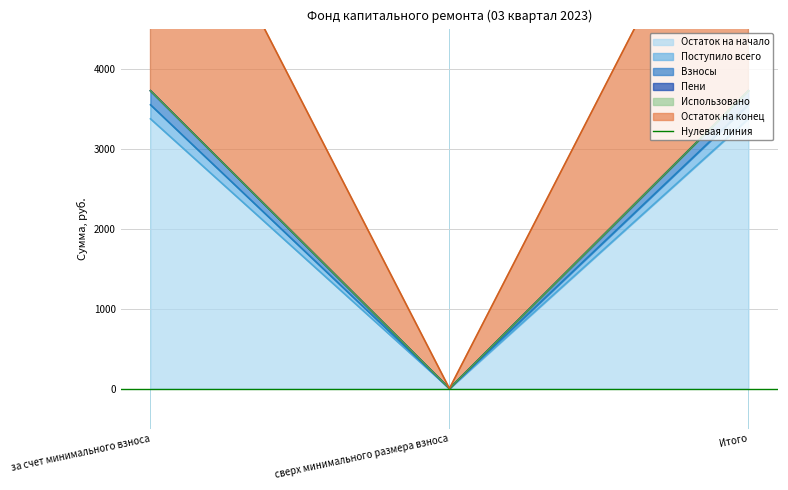

How many values in the Поступило всего series exceed 3372?

2